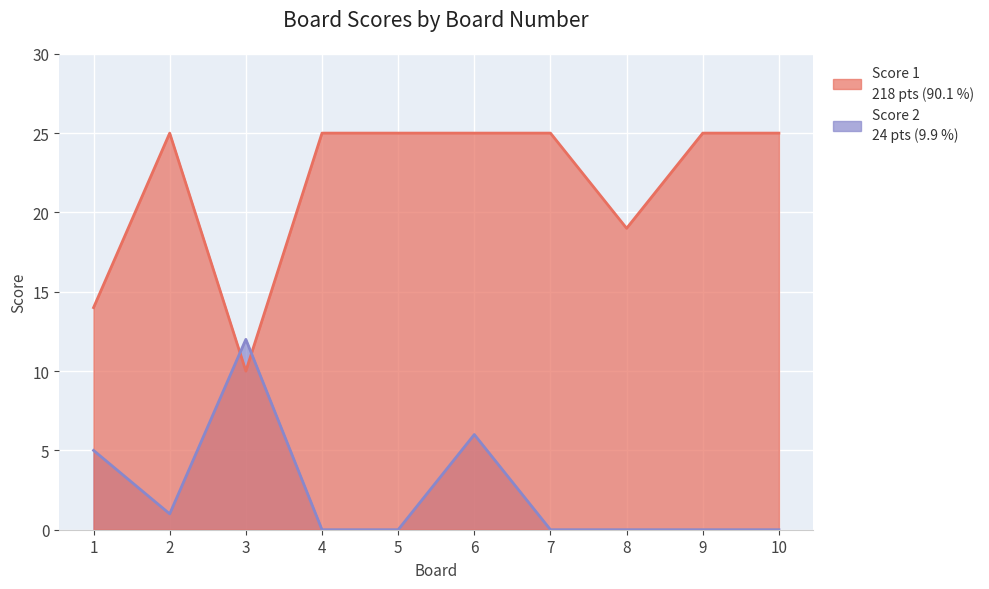

What is the value of the Score 1 point at the 2nd from the left?

25